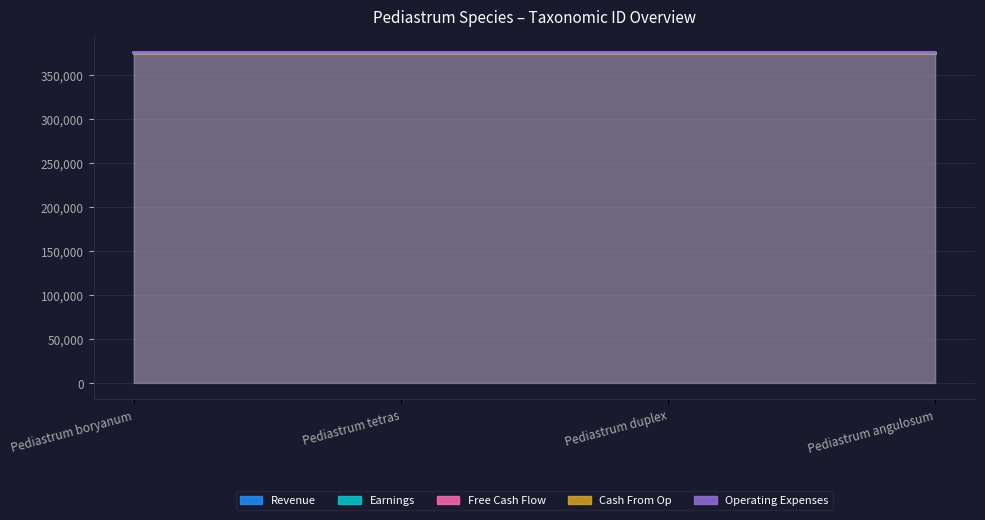

What is the value of the Operating Expenses point at the 4th from the left?

375280